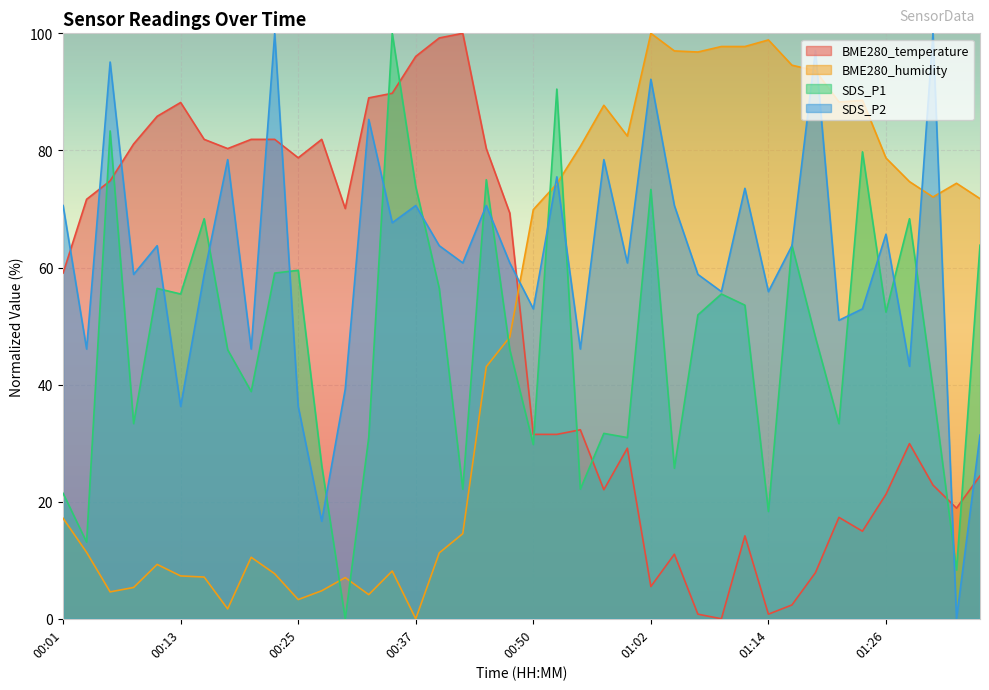

Read the SDS_P1 value at 00:59.

31.0